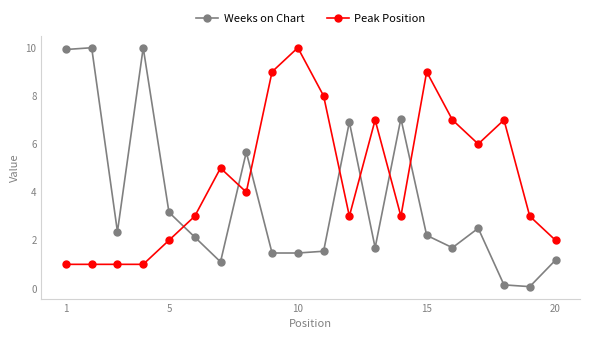

What is the difference between the maximum and minimum values in the Peak Position series?

9.0